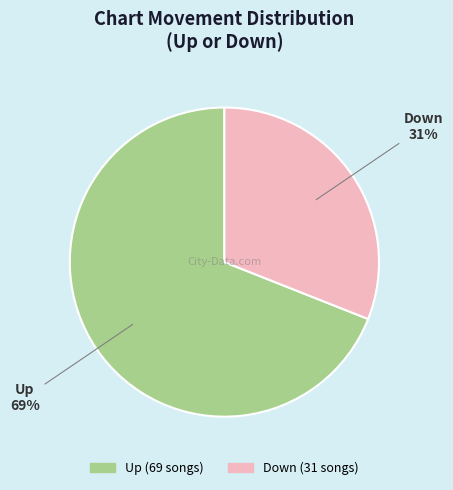

To the nearest percent, what is the difference between the largest and smallest slice percentages?

38%